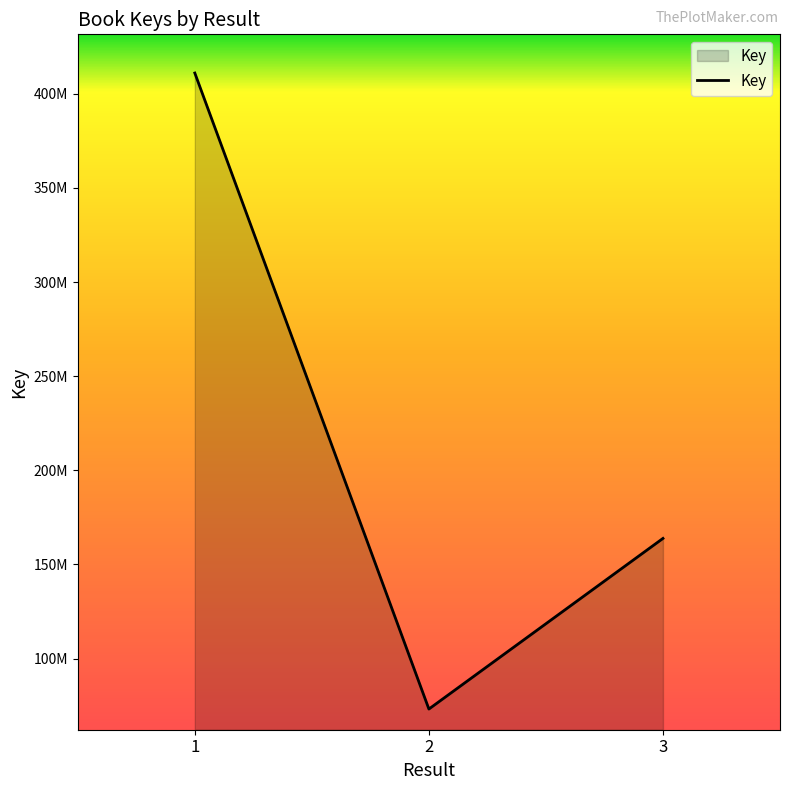

What is the difference between the maximum and minimum values?

337783338